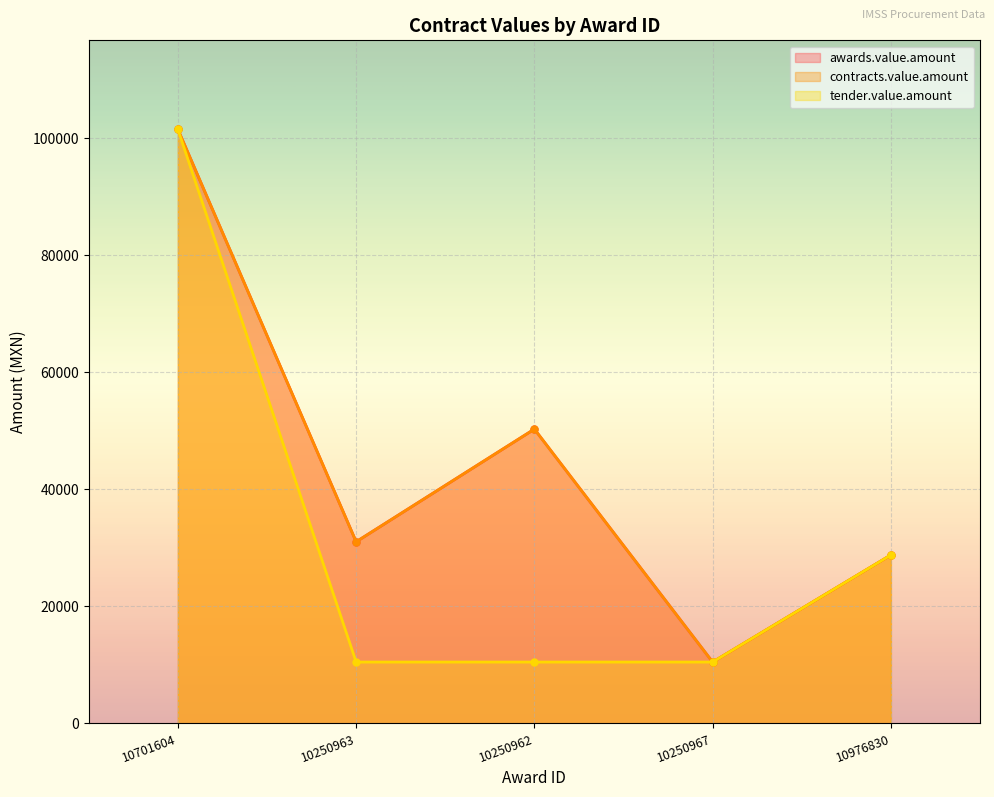

At 10976830, list the series in order from largest to smallest.

awards.value.amount, contracts.value.amount, tender.value.amount